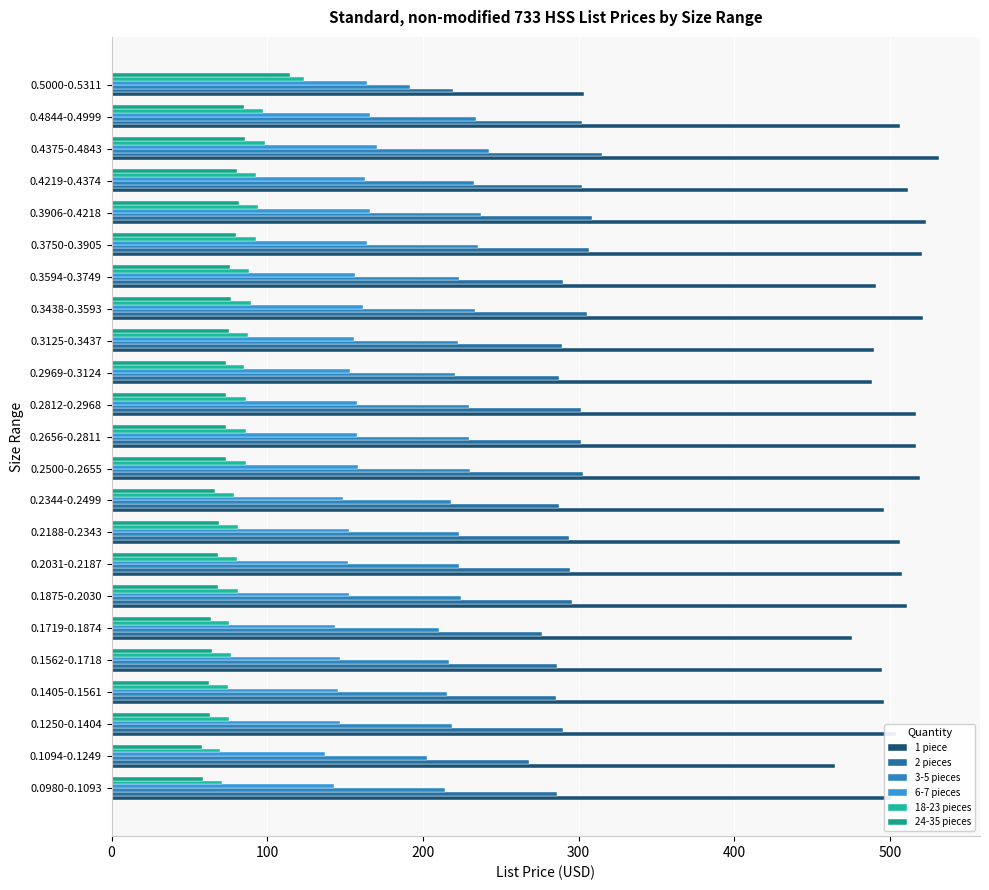

How many values in the 6-7 pieces series are below 155?

11